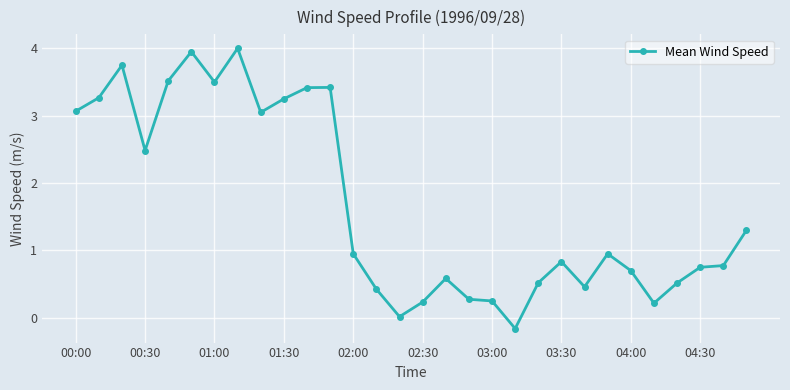

What is the value of the 30th point from the left?

1.3